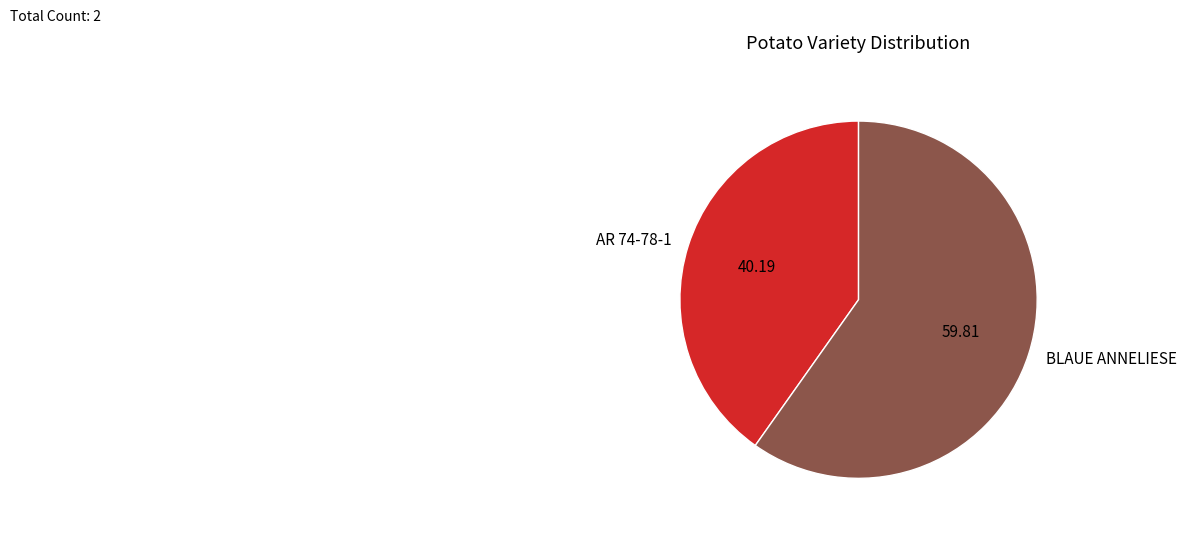

Which category has the smallest portion of the pie?

AR 74-78-1